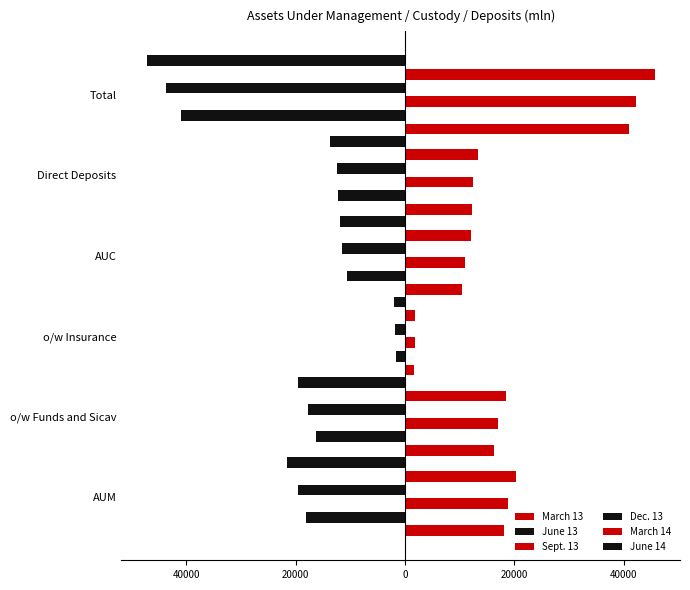

How many categories are shown in the chart?

6